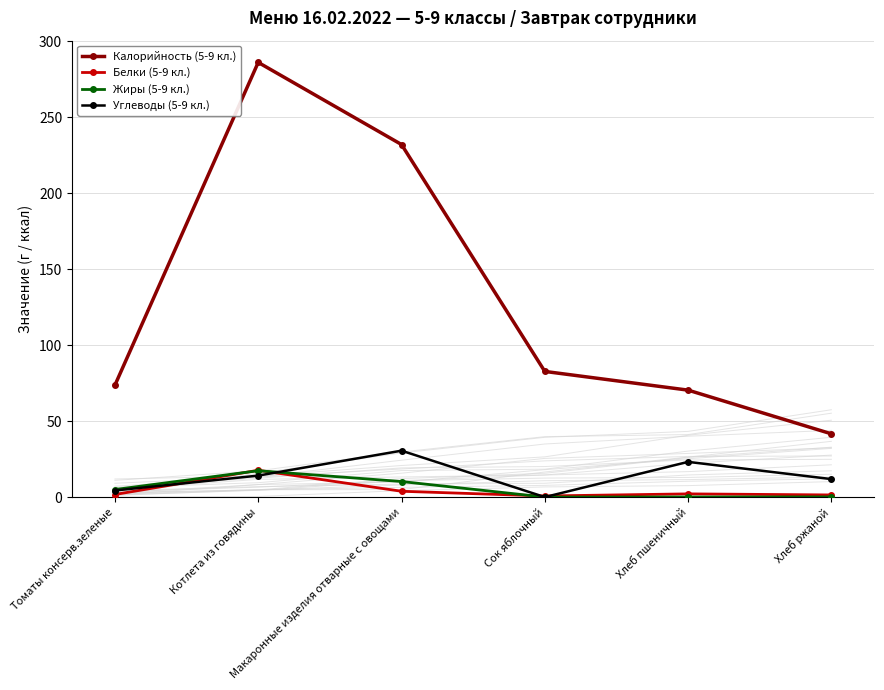

Where is the first local maximum for Калорийность (5-9 кл.)?

Котлета из говядины